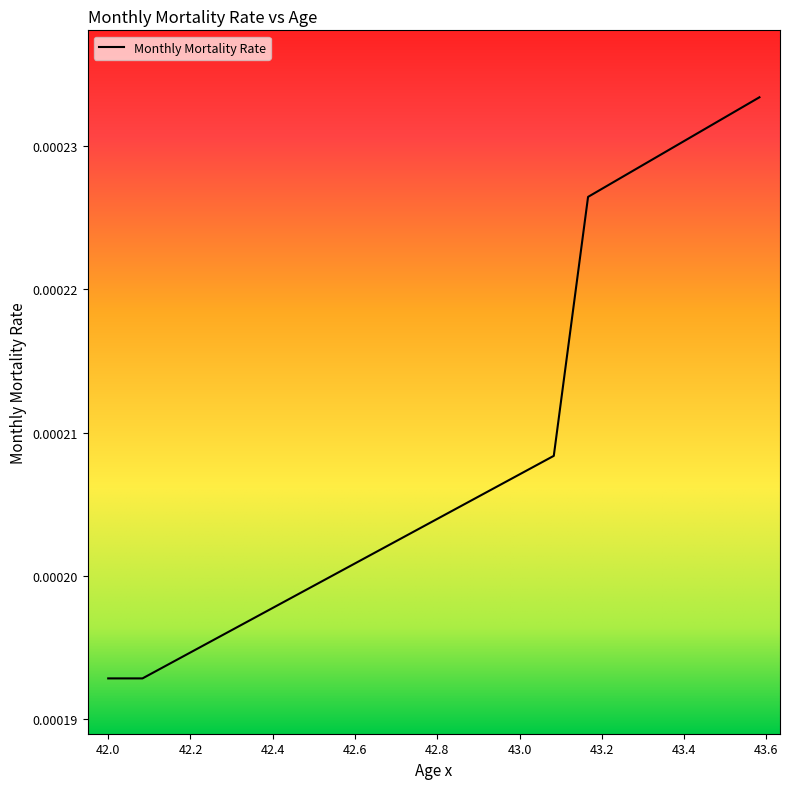

Rank the categories by value from highest to lowest.

43.583333333333336, 43.5, 43.416666666666664, 43.333333333333336, 43.25, 43.166666666666664, 43.083333333333336, 43.0, 42.916666666666664, 42.833333333333336, 42.75, 42.666666666666664, 42.583333333333336, 42.5, 42.416666666666664, 42.333333333333336, 42.25, 42.166666666666664, 42.0, 42.083333333333336